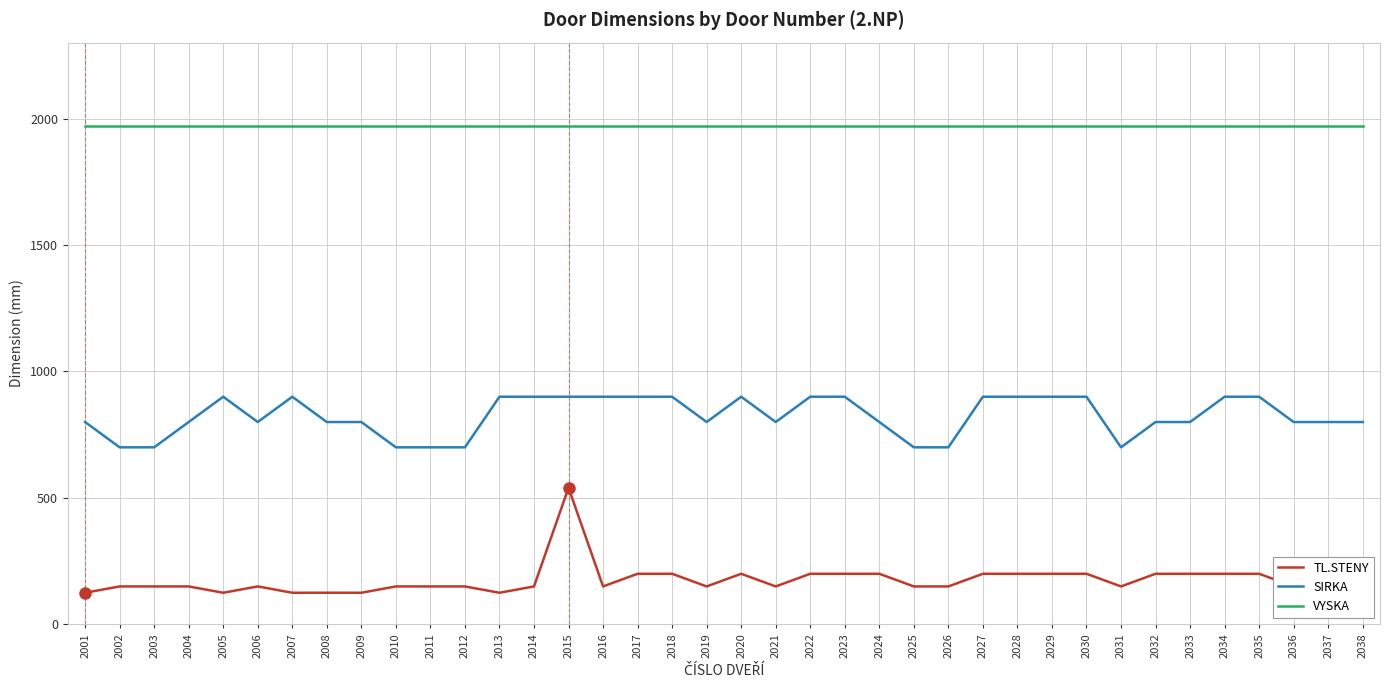

True or false: SIRKA and VYSKA intersect in this chart.

False